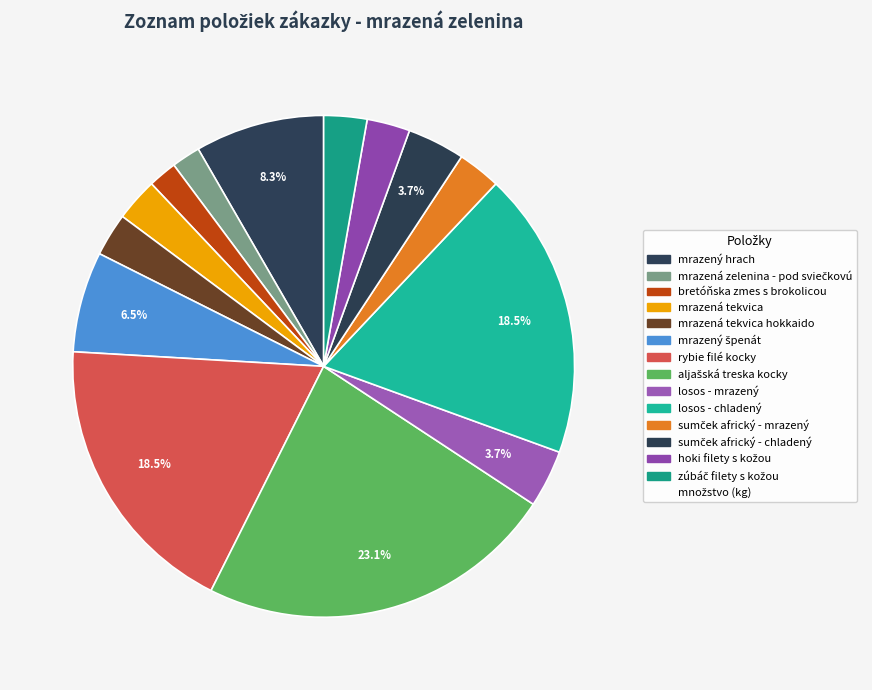

Count the number of slices in the pie.

14